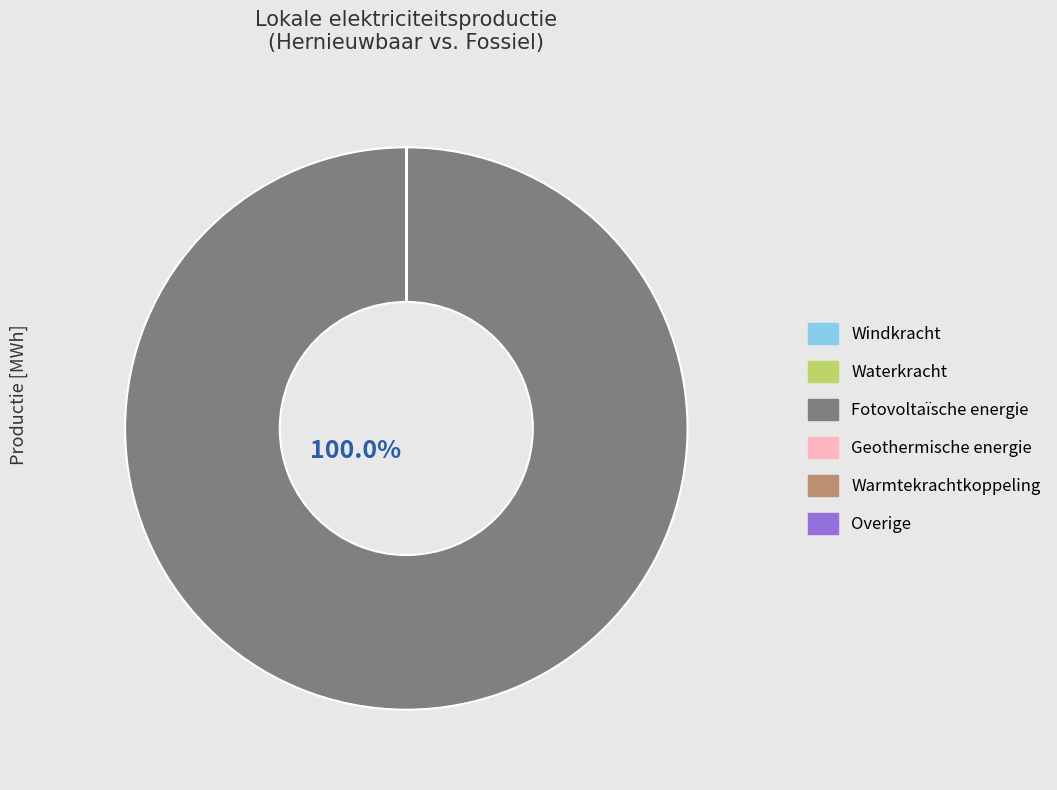

Is there any slice that represents more than half of the pie?

Yes